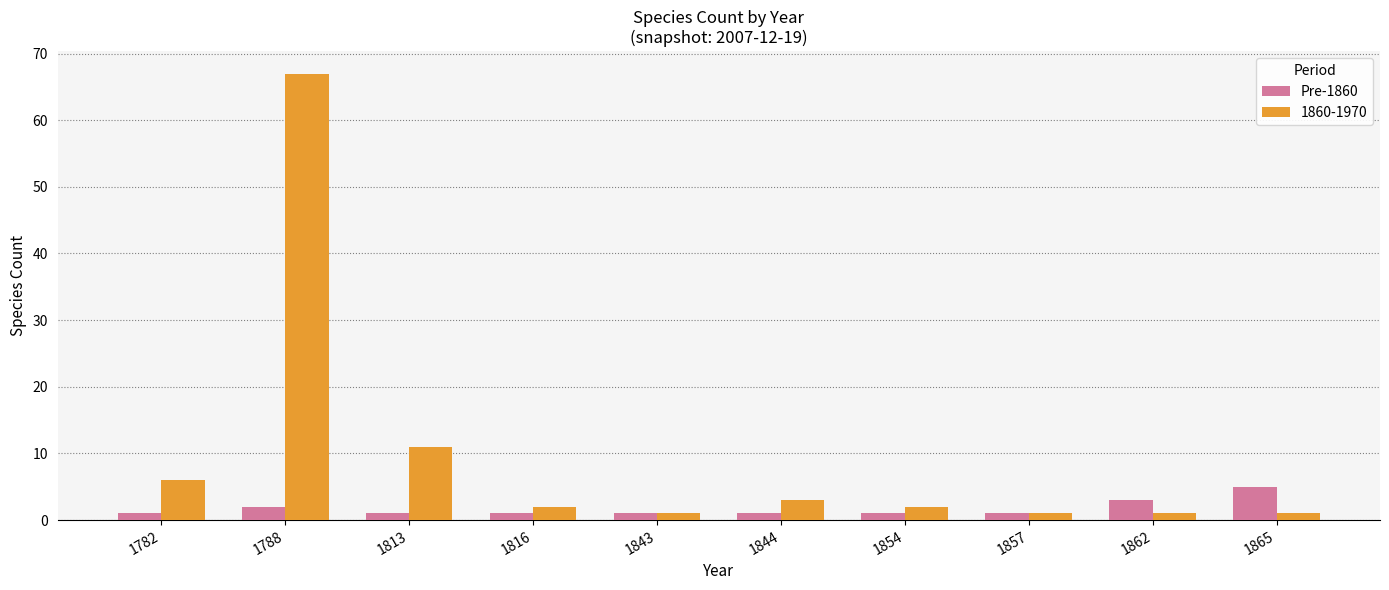

What is the average value of the 1860-1970 series?

10